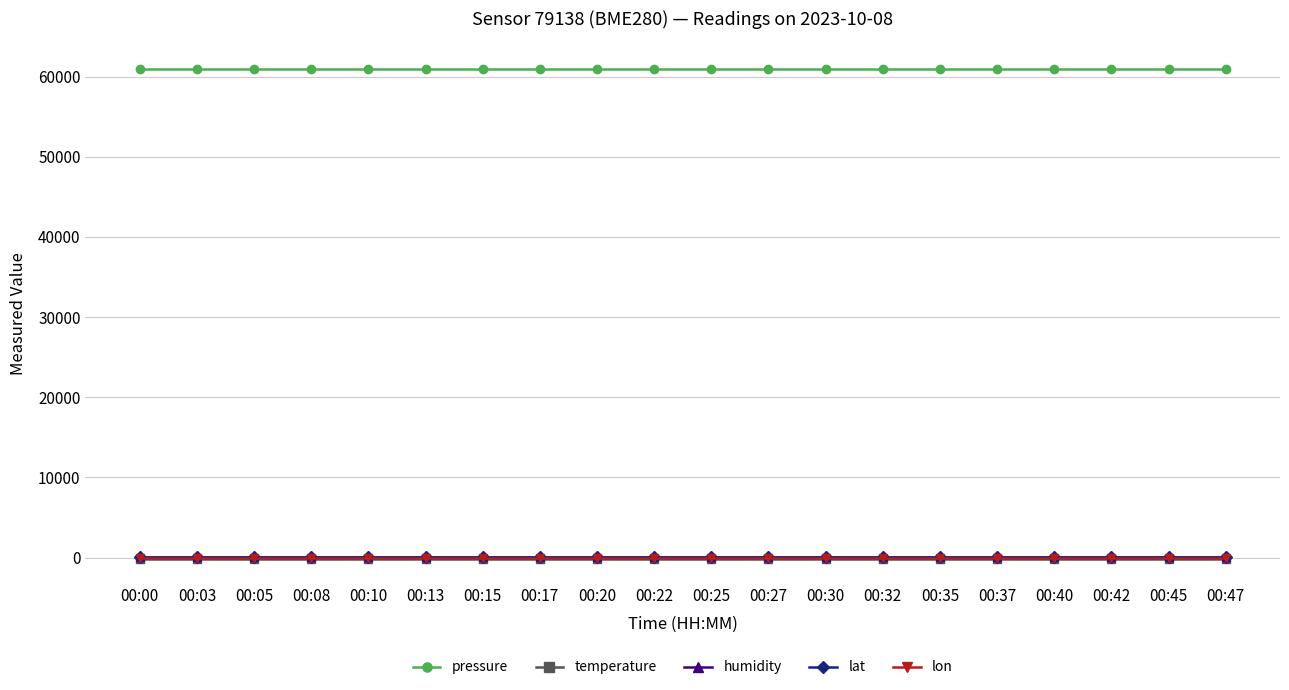

True or false: humidity and pressure cross at least once.

False